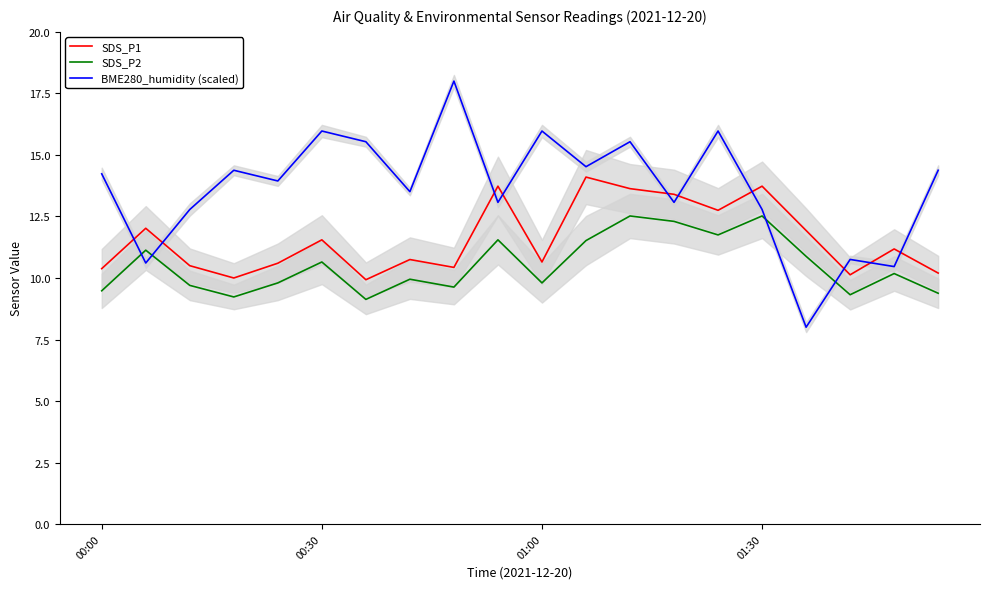

What is the sum of all SDS_P1 values?

231.6